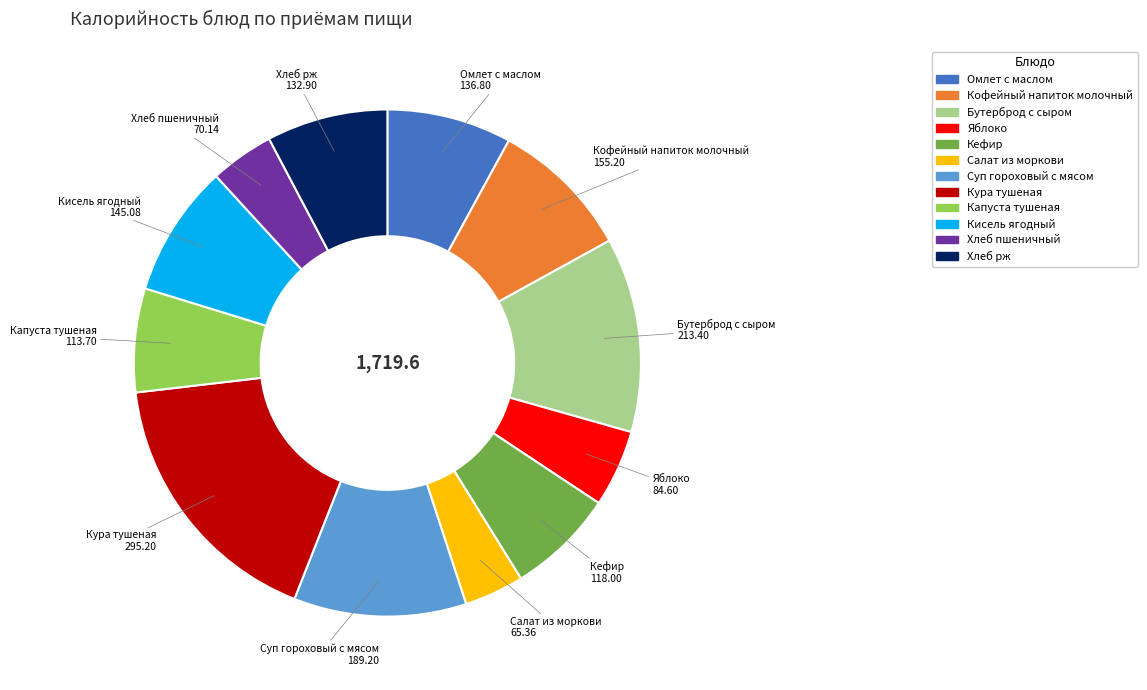

Is there a majority slice in this chart?

No